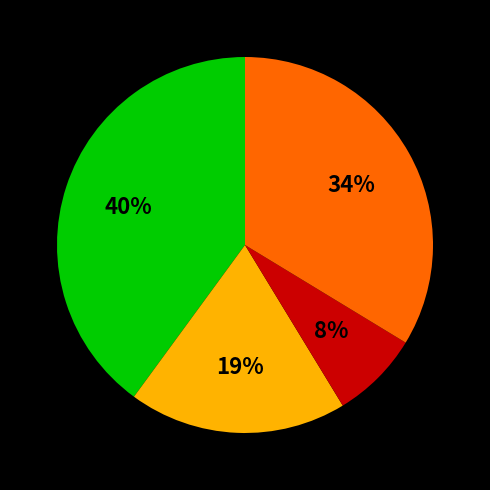

Is there a majority slice in this chart?

No